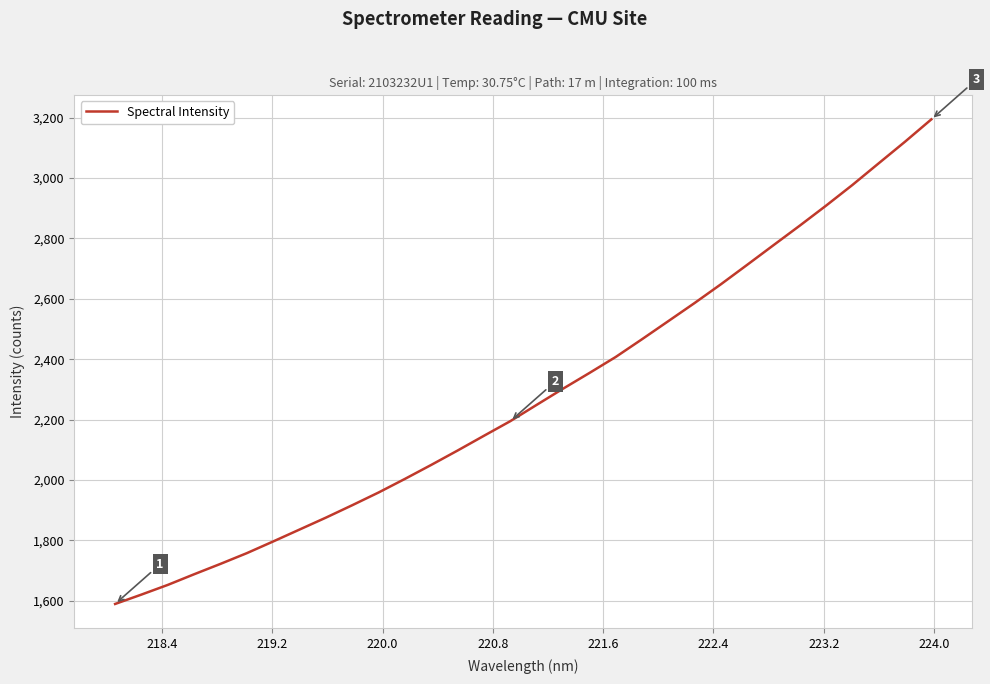

What is the greatest value displayed?

3194.5